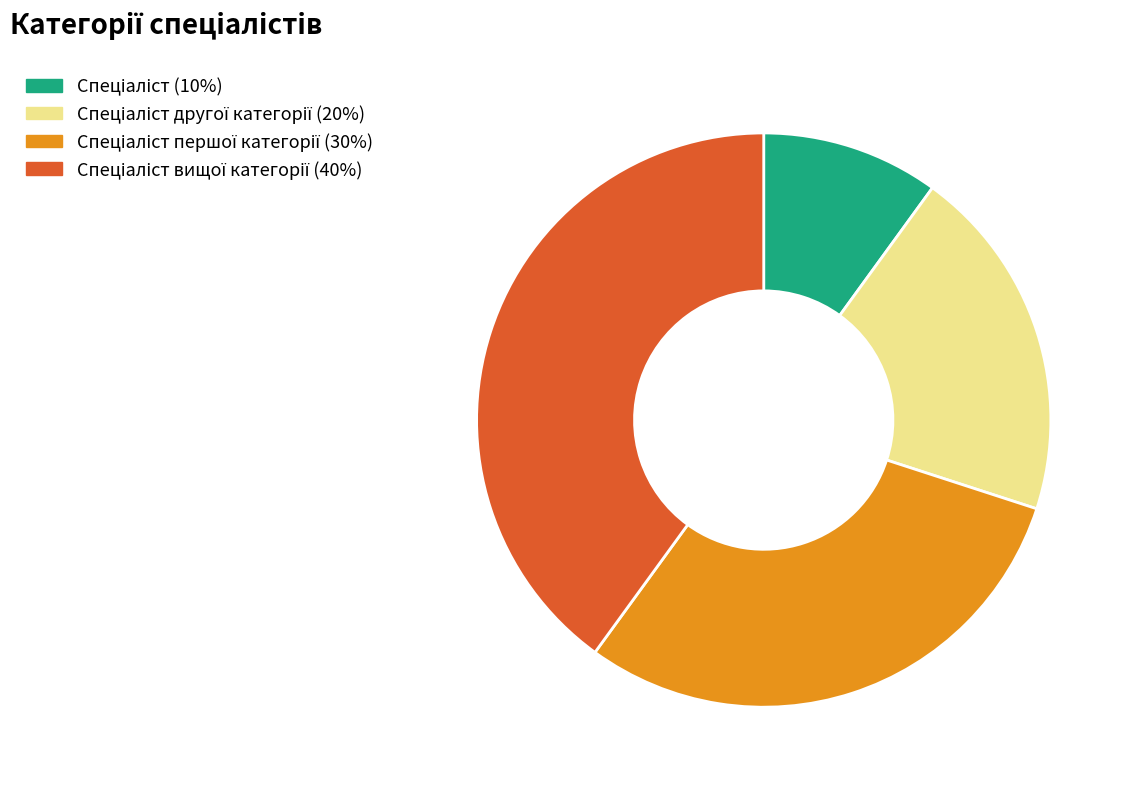

Is there any slice that represents more than half of the pie?

No